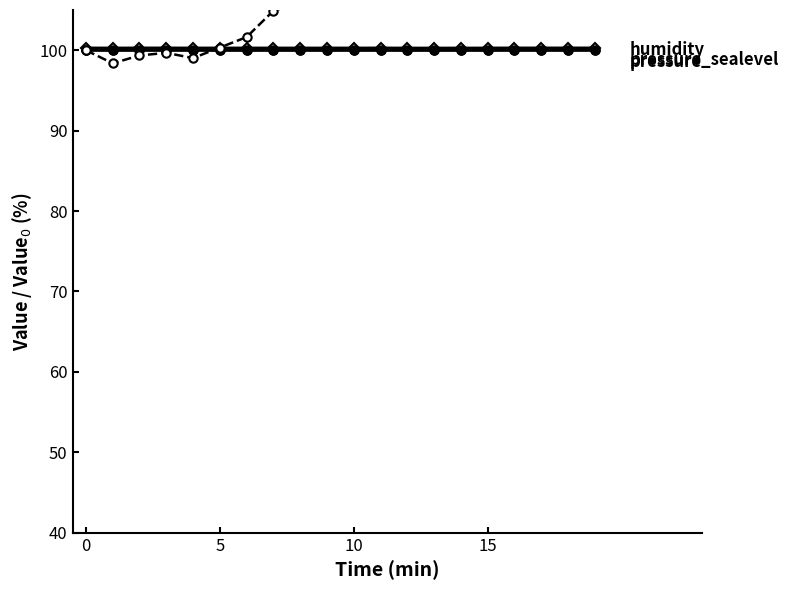

Where is pressure nearest to the value 99?

12